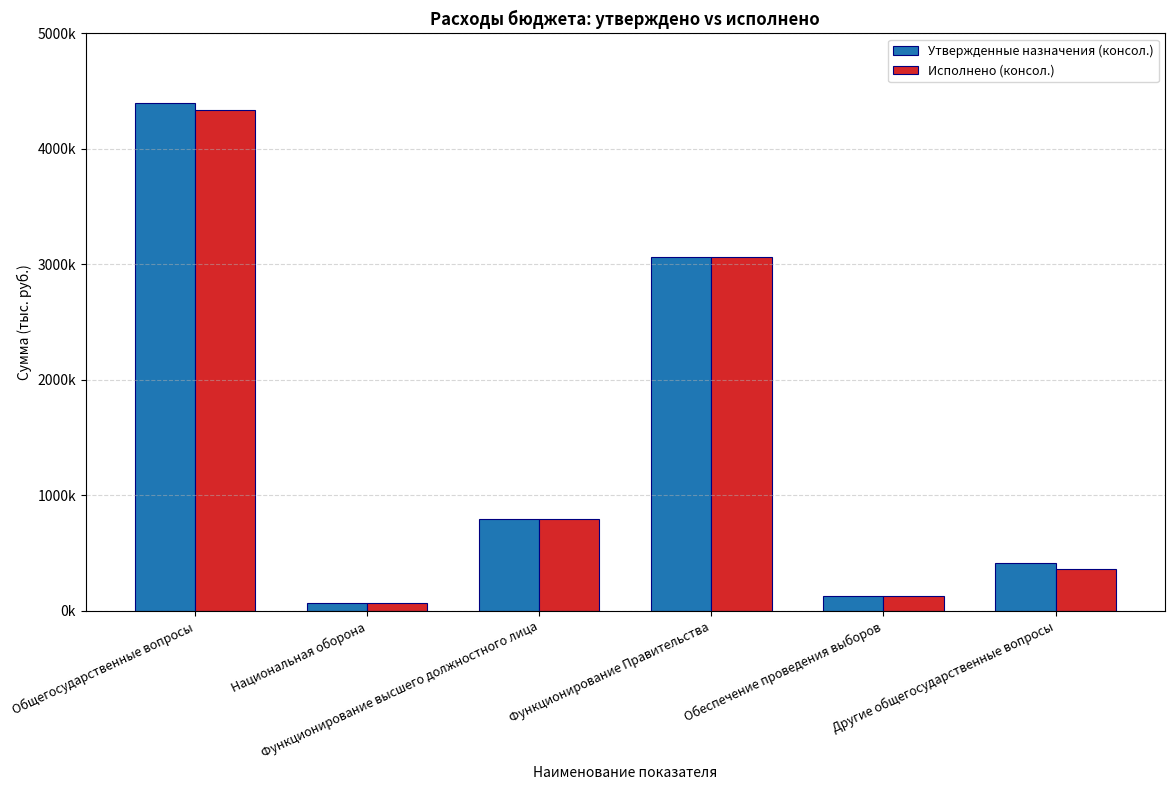

What are all the series names shown in the legend?

Утвержденные назначения (консол.), Исполнено (консол.)